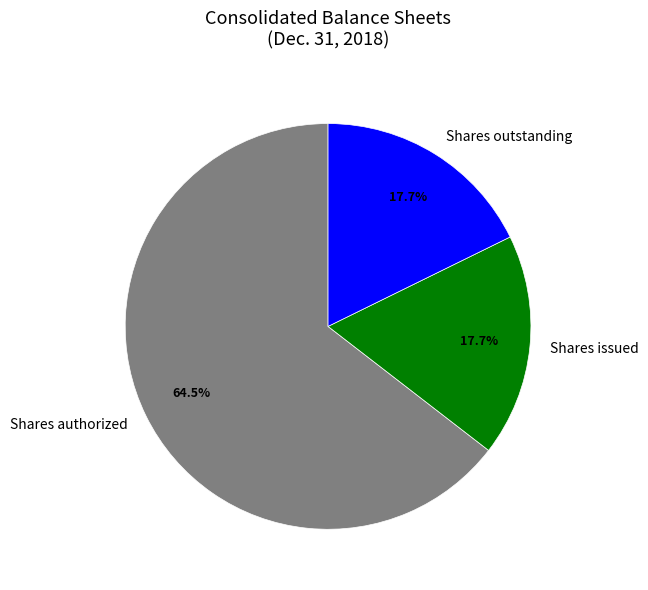

True or false: Shares issued accounts for 18% of the total.

True